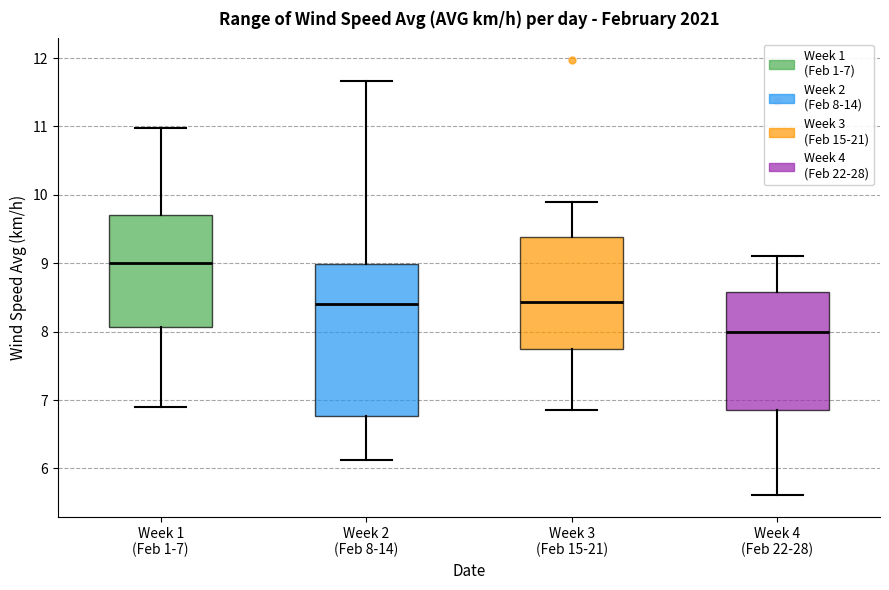

Where is the lower edge of the box for Week 3 (Feb 15-21) on the y-axis? The values are not printed on the chart, so give them approximately, as read against the axis.

7.8